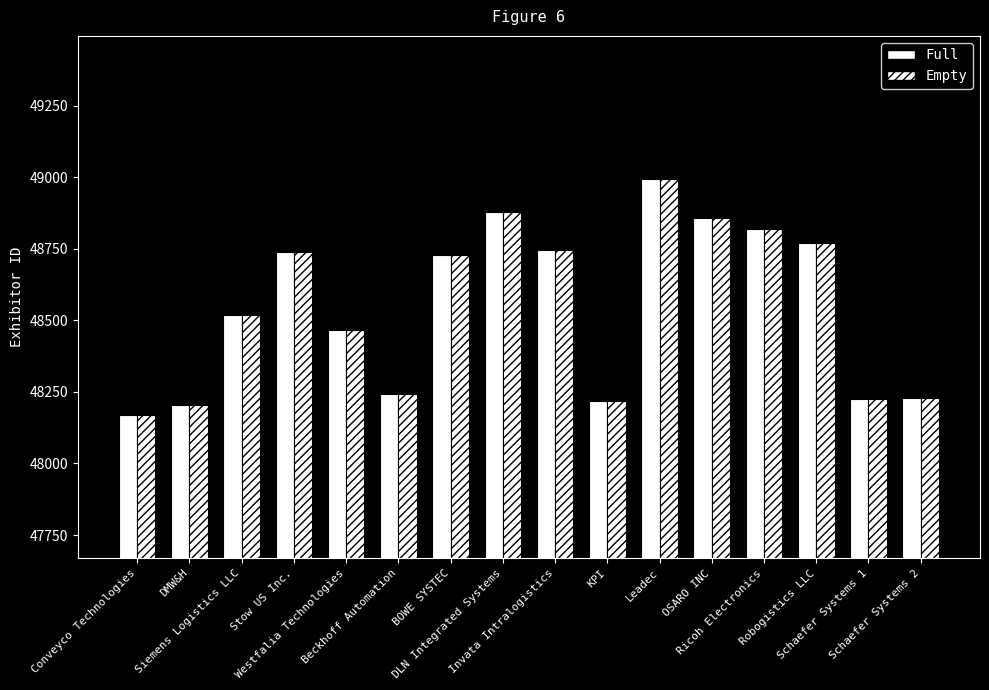

True or false: Empty has a value of 48169 at Conveyco Technologies.

True